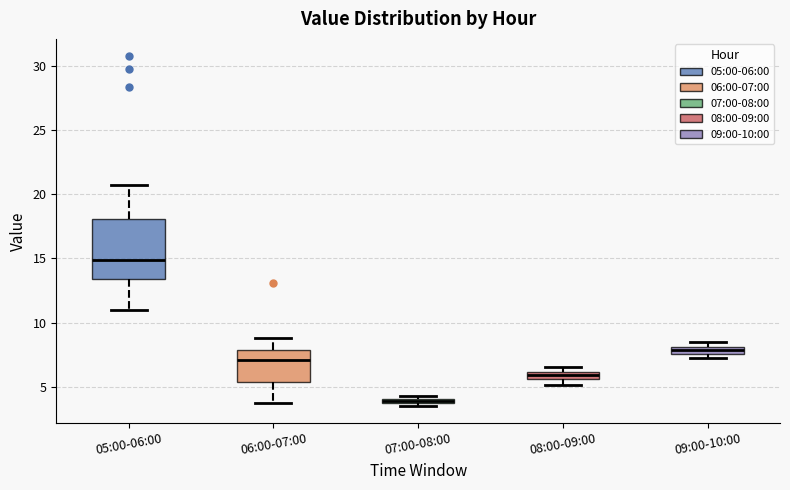

Which box's median line is the lowest?

07:00-08:00